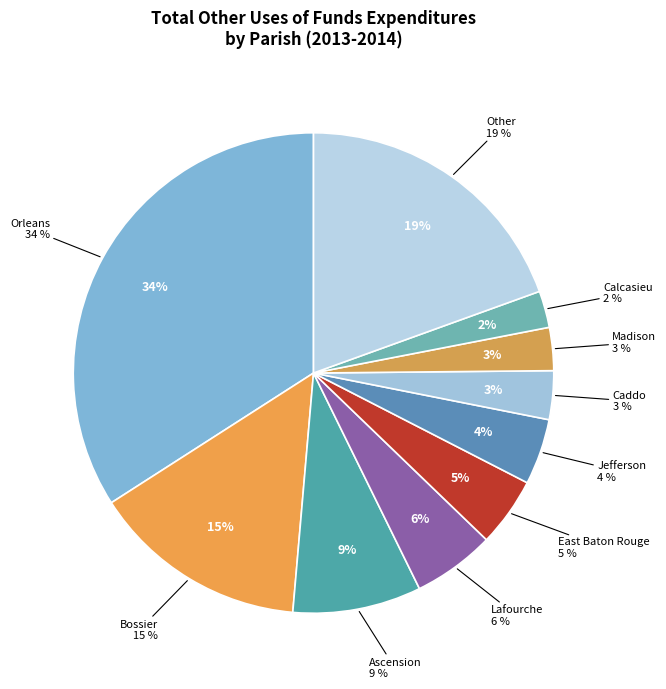

Is there a majority slice in this chart?

No